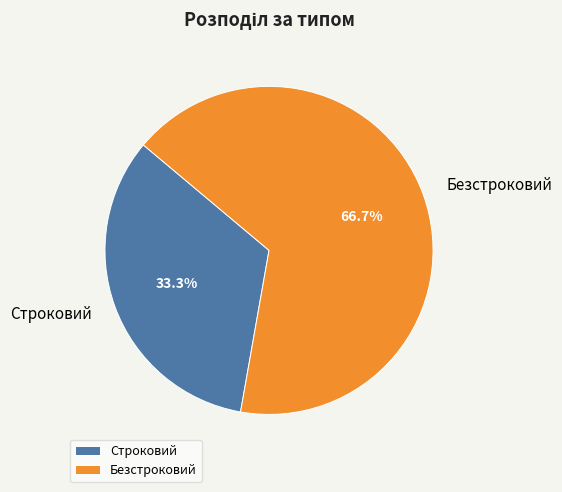

True or false: Безстроковий accounts for 67% of the total.

True